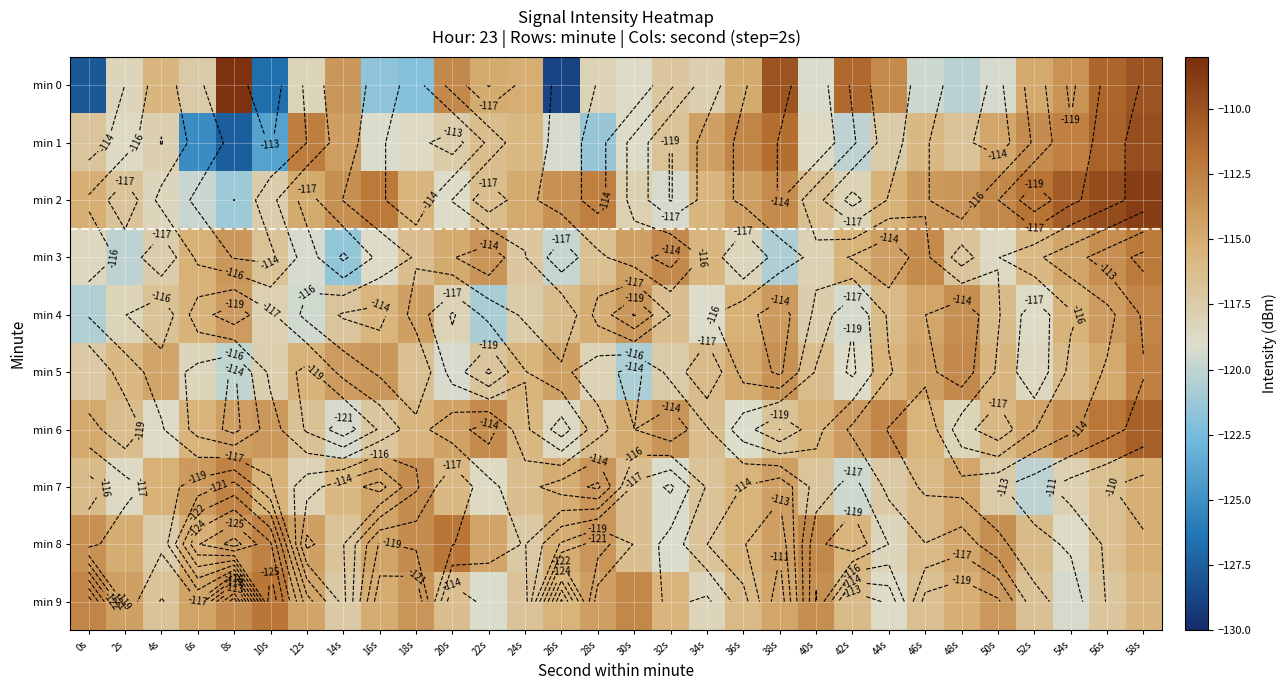

The value of min 8 at 30s is -116.4. True or false?

True